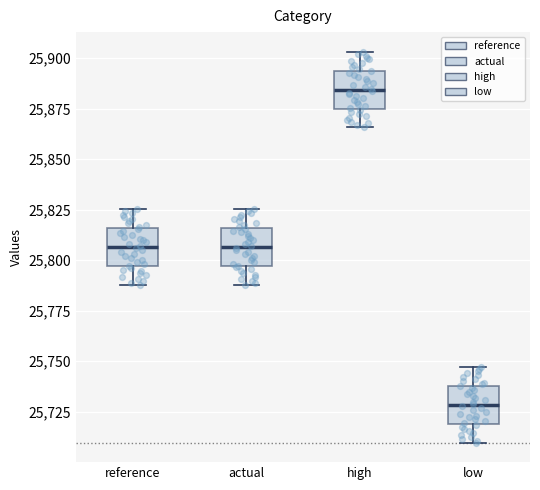

Reading left to right, read every box against the y-axis: the position of its median line, the range the box covers, and the ends of its whiskers. The values are not printed on the chart, so give them approximately, as read against the axis.

reference: median 25805, box 25795 to 25815, whiskers 25790 to 25825
actual: median 25805, box 25795 to 25815, whiskers 25790 to 25825
high: median 25885, box 25875 to 25895, whiskers 25865 to 25905
low: median 25730, box 25720 to 25740, whiskers 25710 to 25745